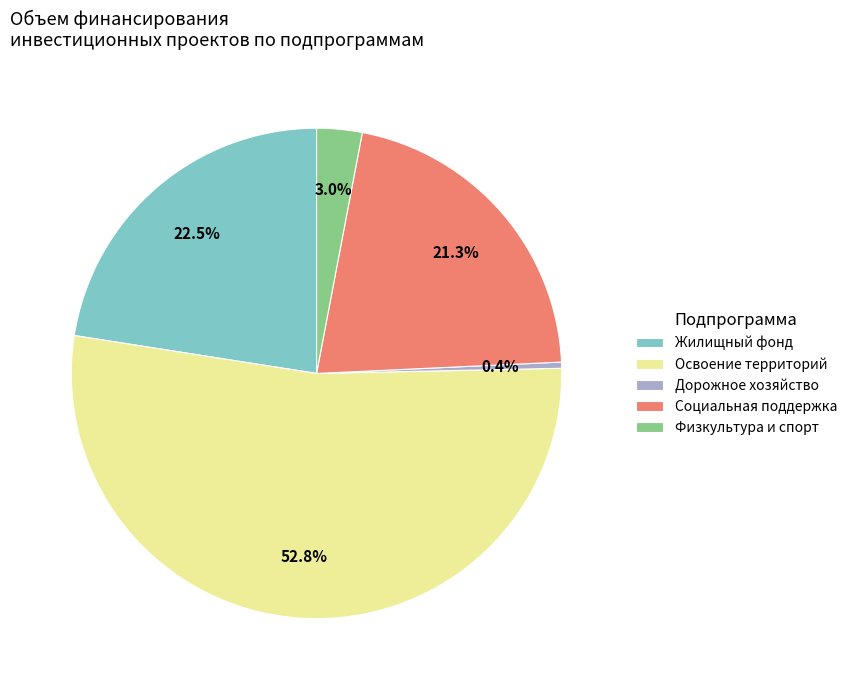

Do Дорожное хозяйство and Физкультура и спорт together represent more than half of the pie?

No